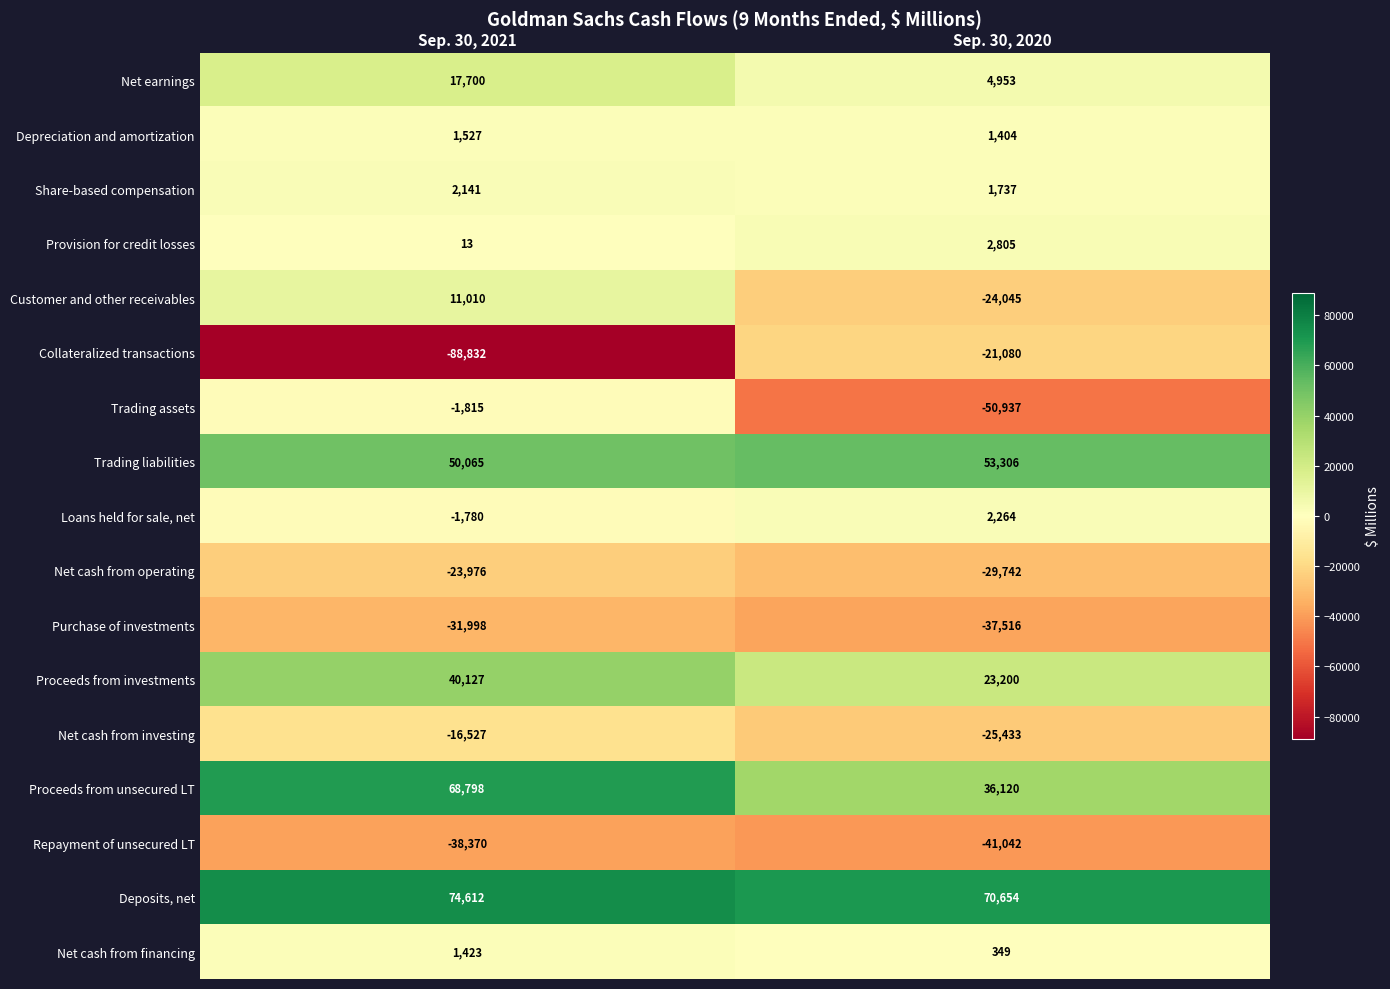

What value does the Collateralized transactions series have at Sep. 30, 2020, to the nearest 50?

-21100